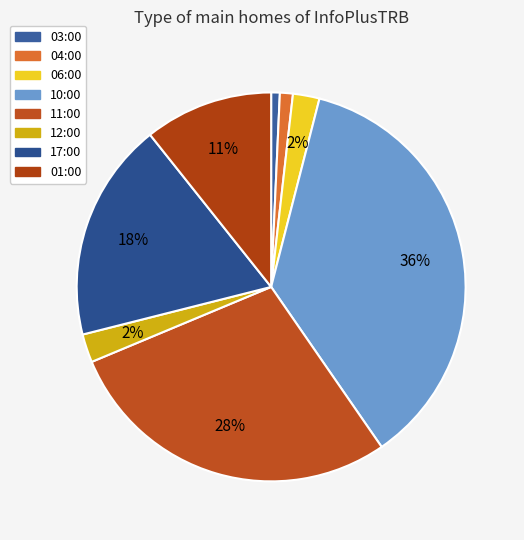

Is it true that 01:00 is 11% of the pie?

True